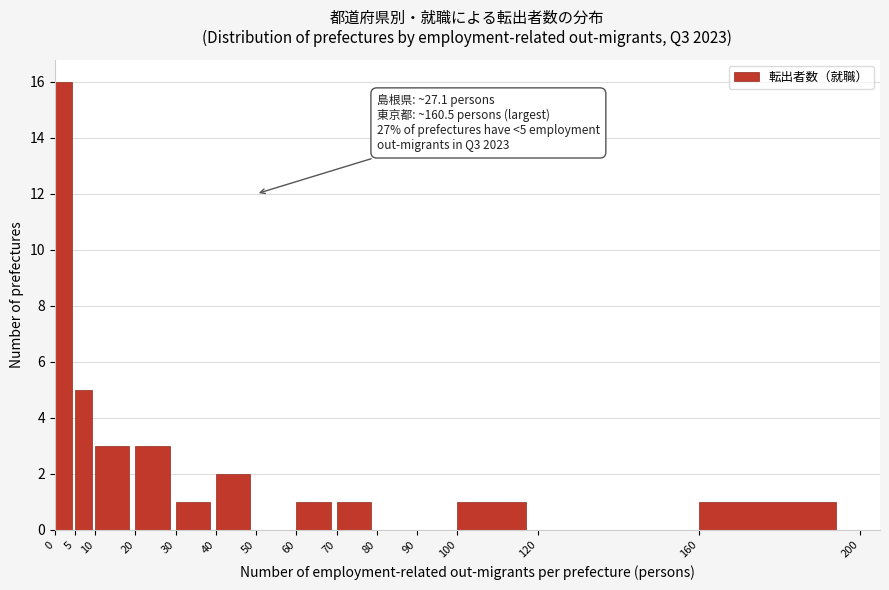

Over which range of the x-axis is the bar tallest?

0 to 5